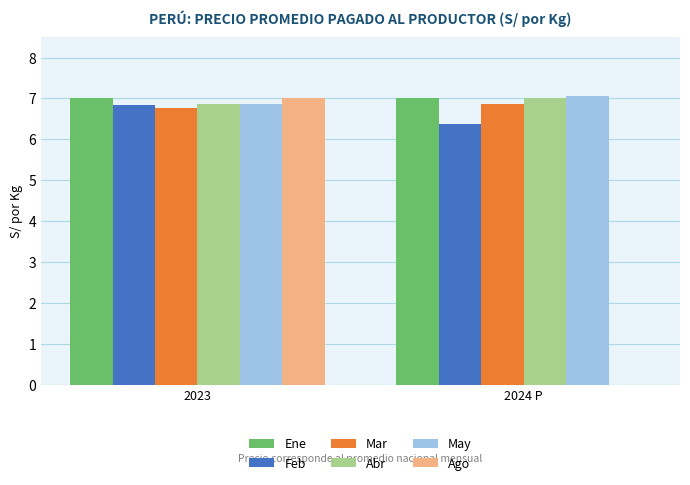

At which category is the sum across all series the highest?

2023